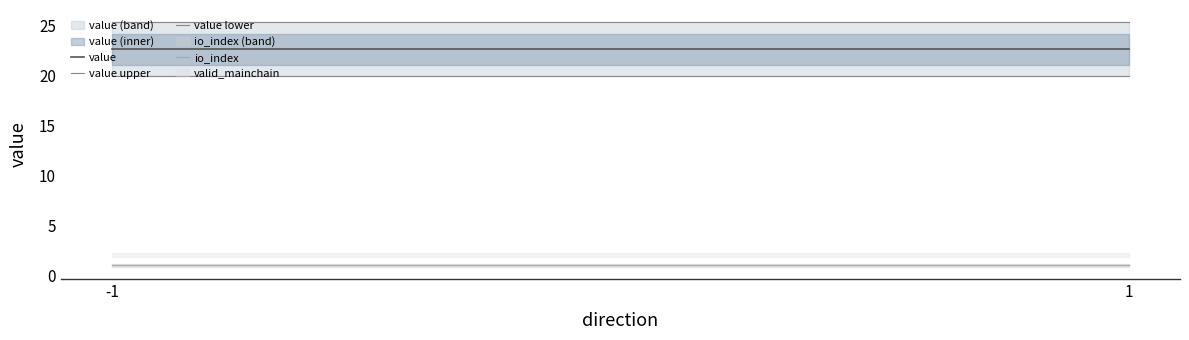

Reading right to left, extract all data points from this chart.

value: 22.6	22.6
value upper: 25.4	25.4
value lower: 19.9	19.9
io_index: 1.0	1.0